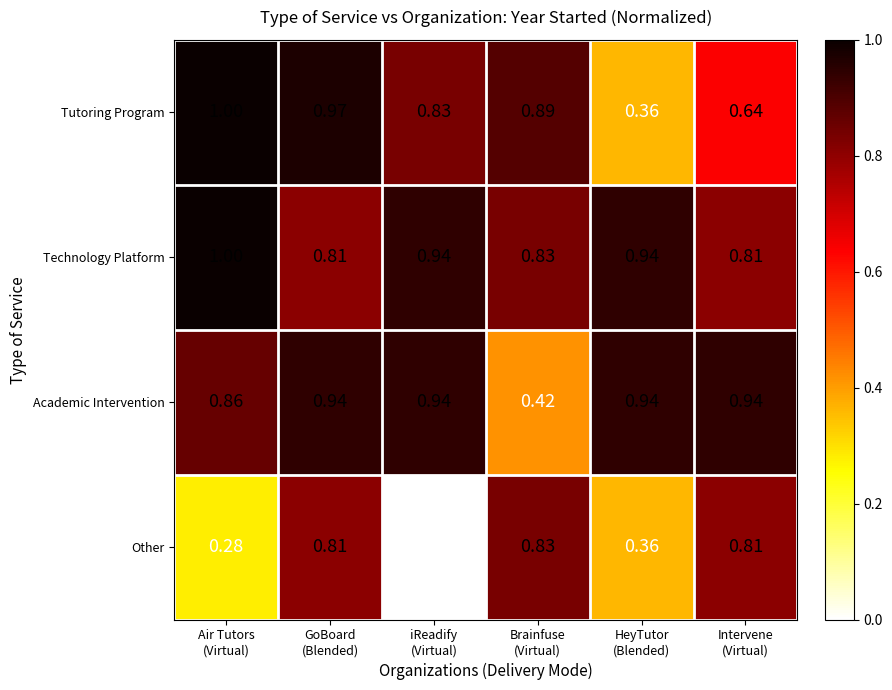

Which series has the largest total across all categories?

Technology Platform